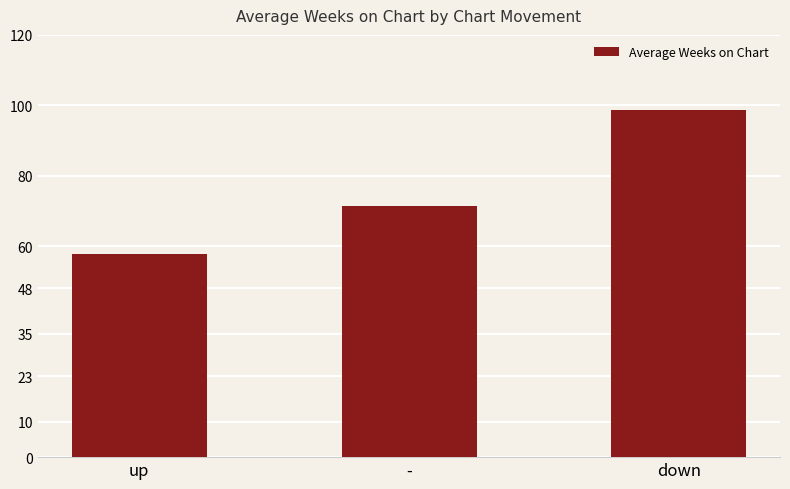

Reading right to left, transcribe all the data shown in this chart.

98.6	71.5	57.7